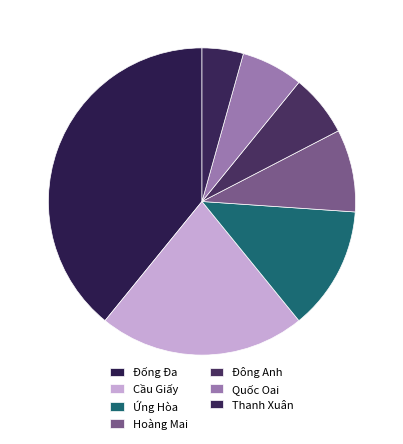

Combined, do Hoàng Mai and Đống Đa account for over 50%?

No